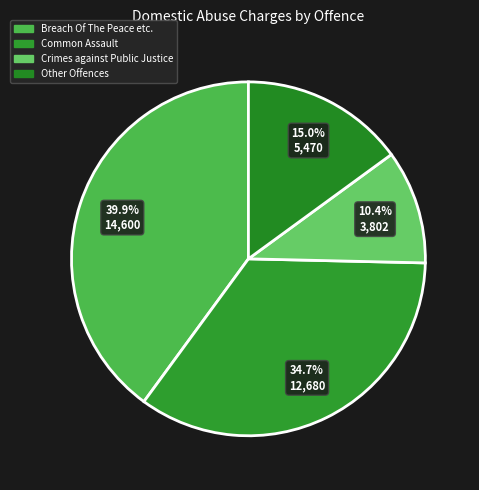

Rank the categories by value from highest to lowest.

Breach Of The Peace etc., Common Assault, Other Offences, Crimes against Public Justice